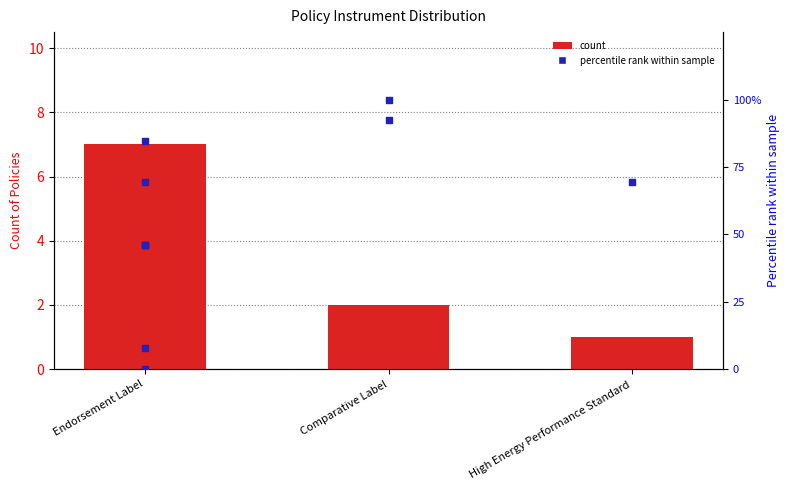

Between High Energy Performance Standard and Comparative Label, which is larger?

Comparative Label